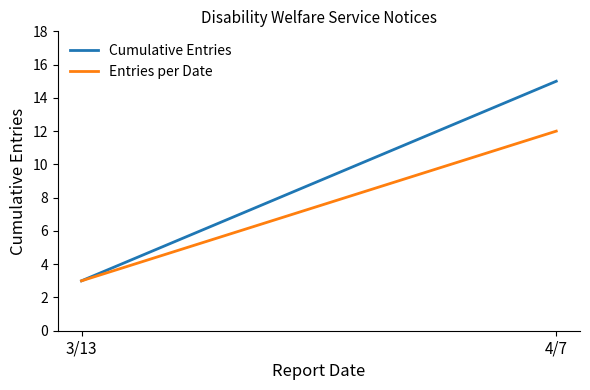

Reading left to right, what are all the values shown in this chart?

Cumulative Entries: 3	15
Entries per Date: 3	12